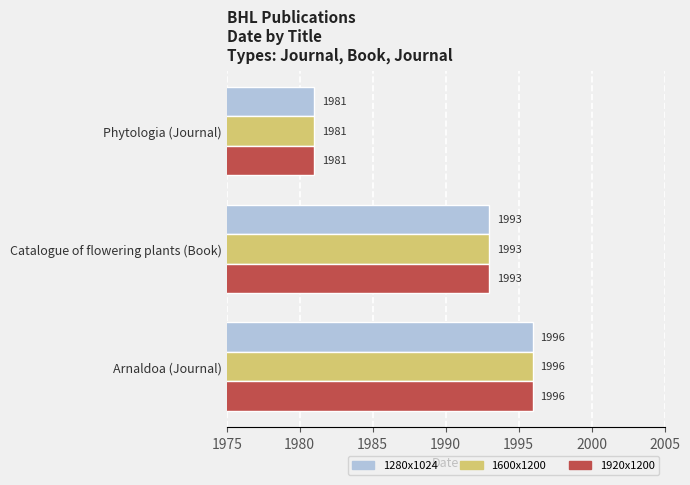

How many 1600x1200 values are between 1981 and 1996?

3